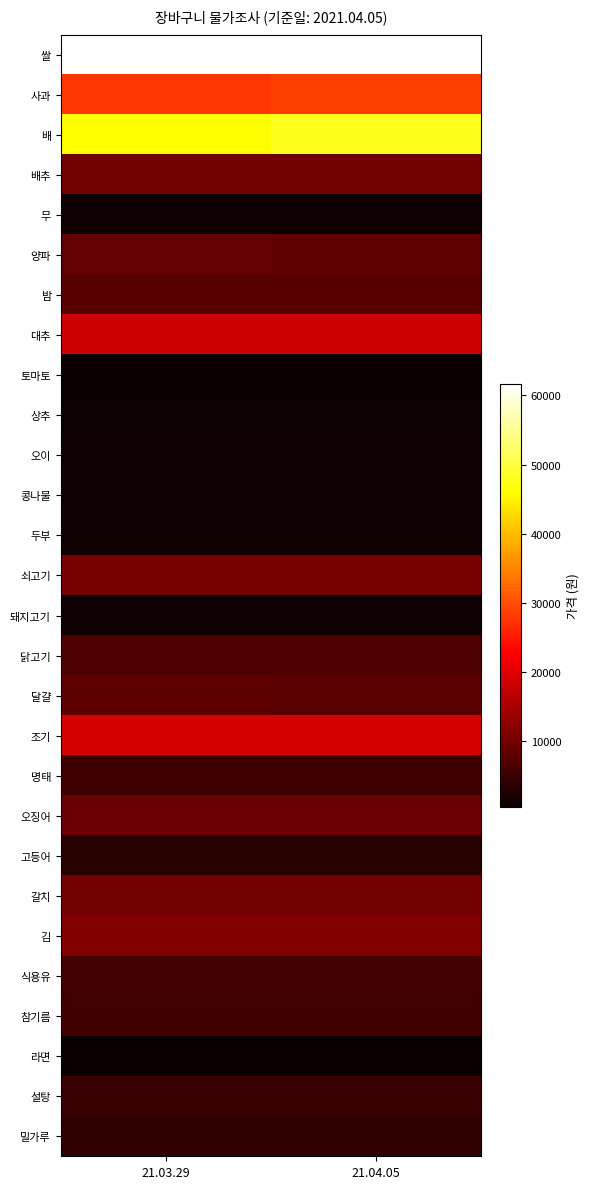

How many series are shown in this chart?

28